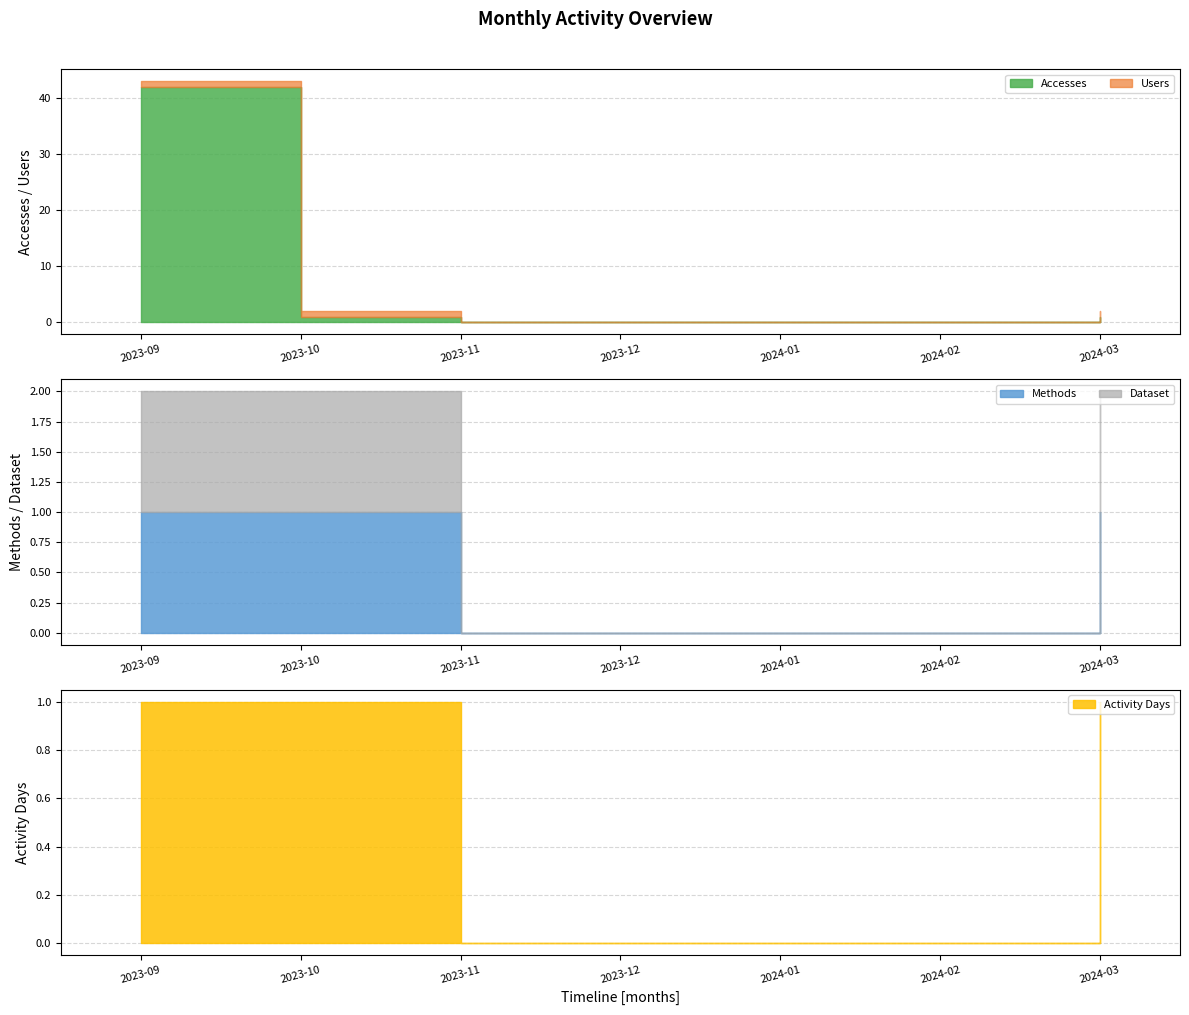

What is the label of the 6th point from the right?

2023-10